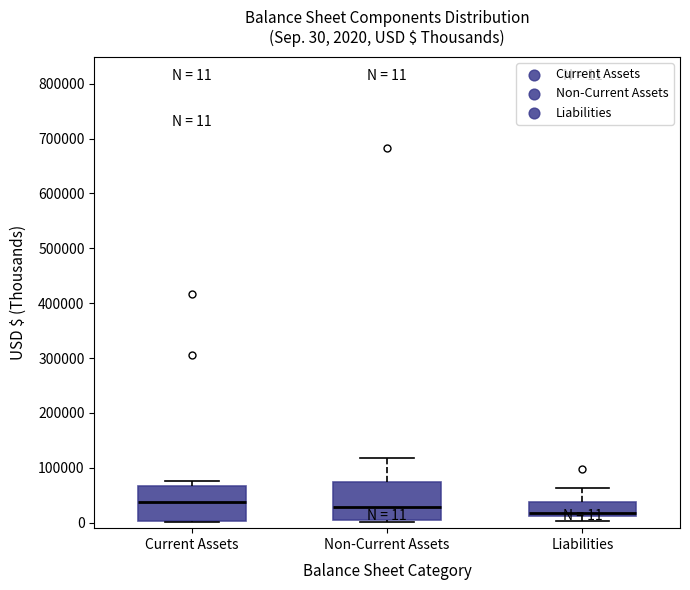

Which box has the lowest median line?

Liabilities